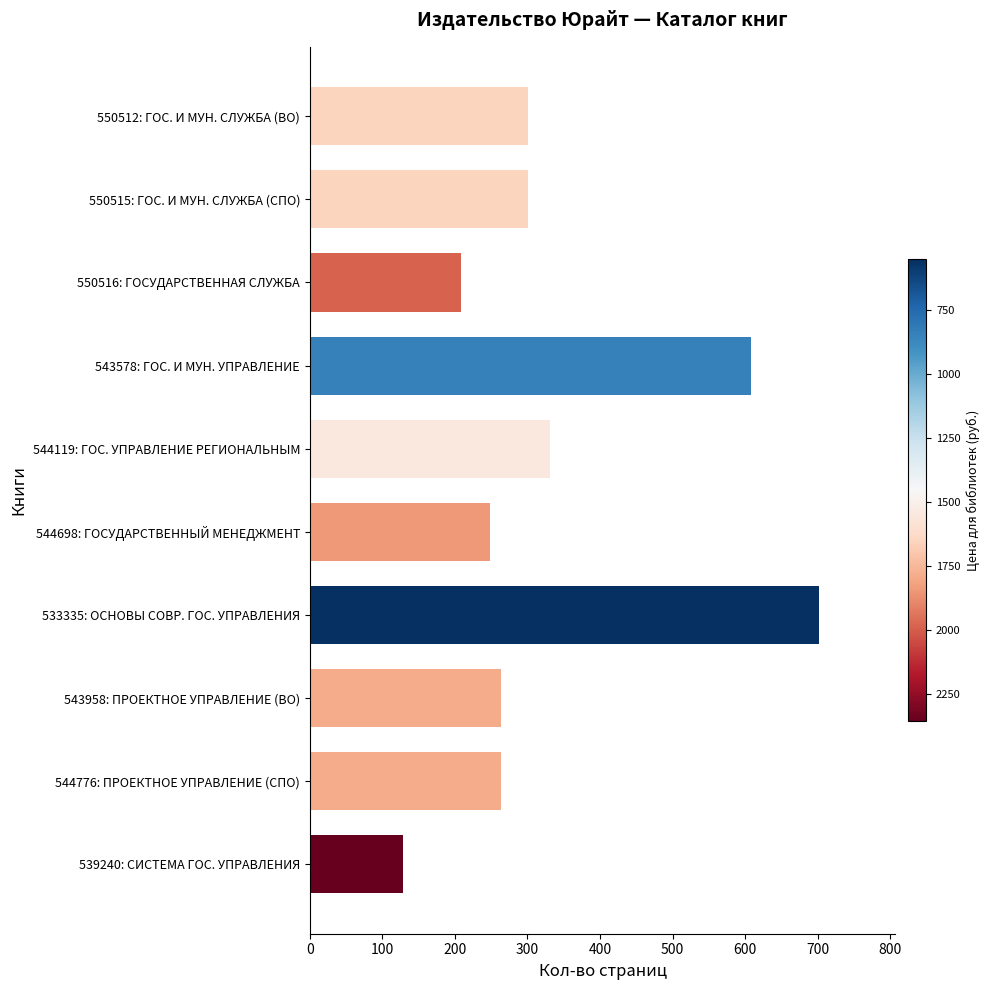

At which label is the value closest to 415?

544119: ГОС. УПРАВЛЕНИЕ РЕГИОНАЛЬНЫМ